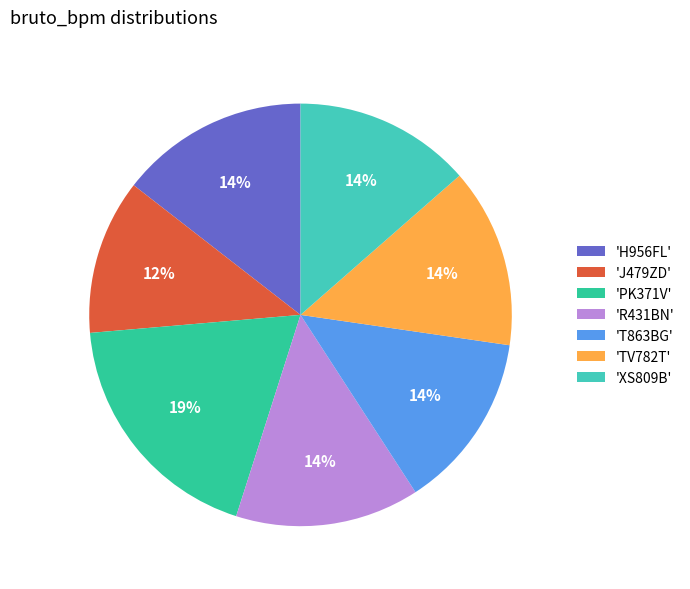

Is there a majority slice in this chart?

No